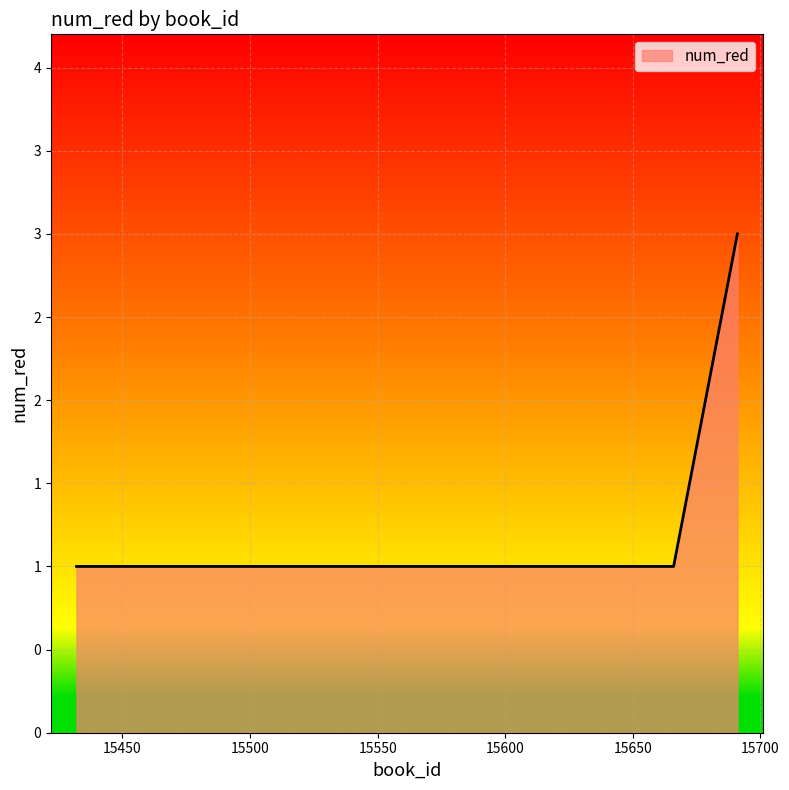

Is this an area chart (filled region under the line)?

Yes